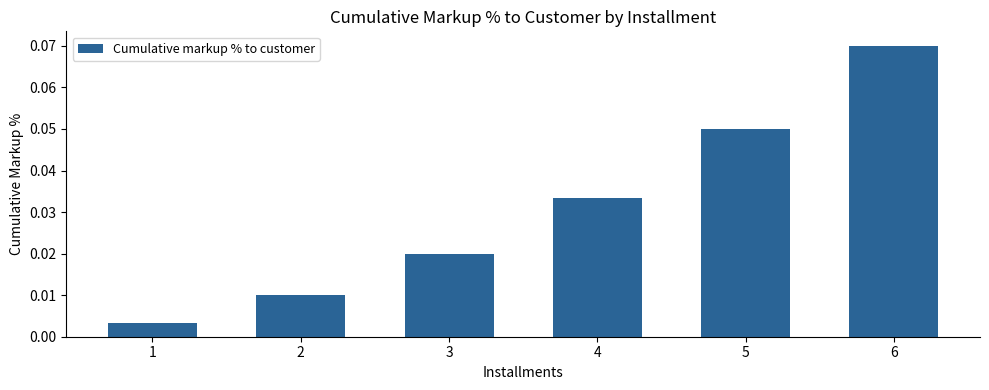

List the labels in order of value, smallest first.

1, 2, 3, 4, 5, 6